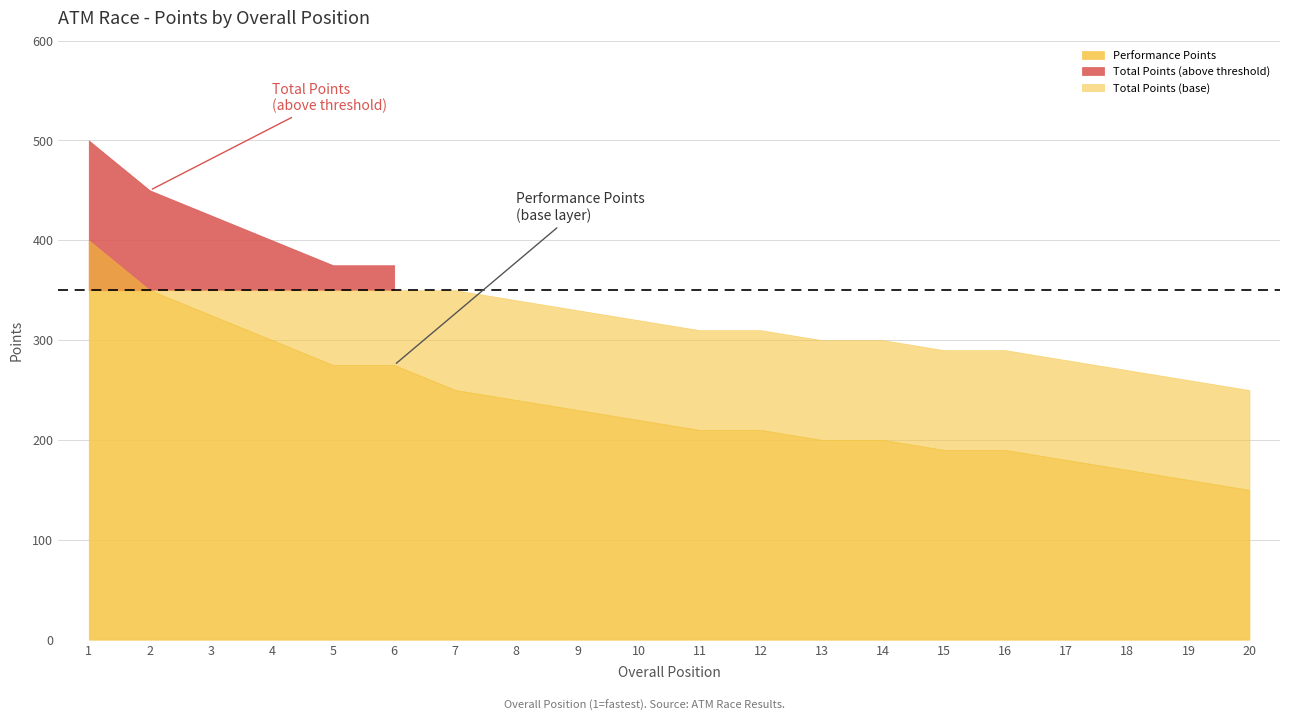

True or false: Performance Points and Total Points cross at least once.

False